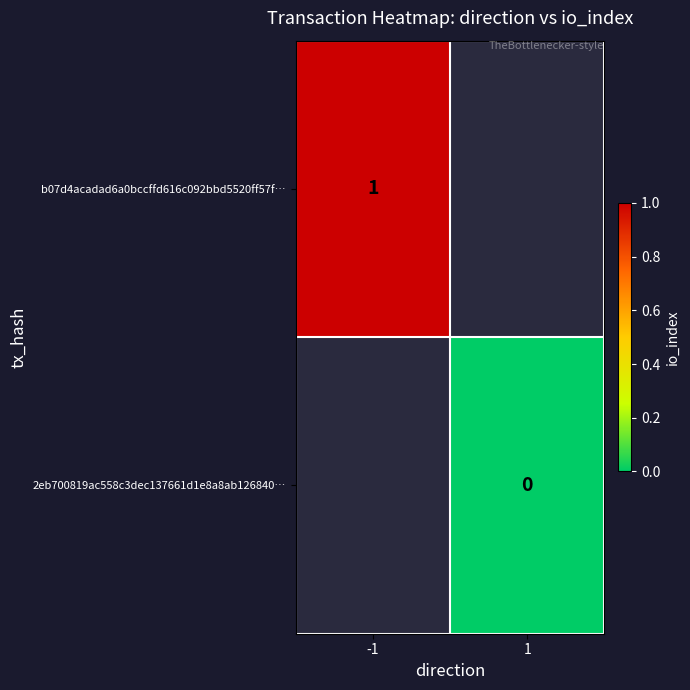

The value of b07d4acadad6a0bccffd616c092bbd5520ff57f… at -1 is 0. True or false?

False